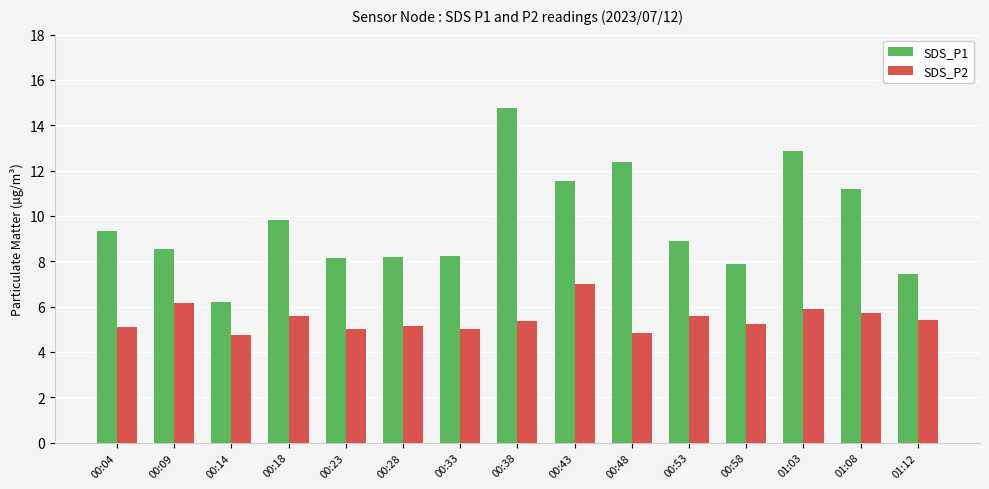

What is the total value across all series at 01:08?

16.9